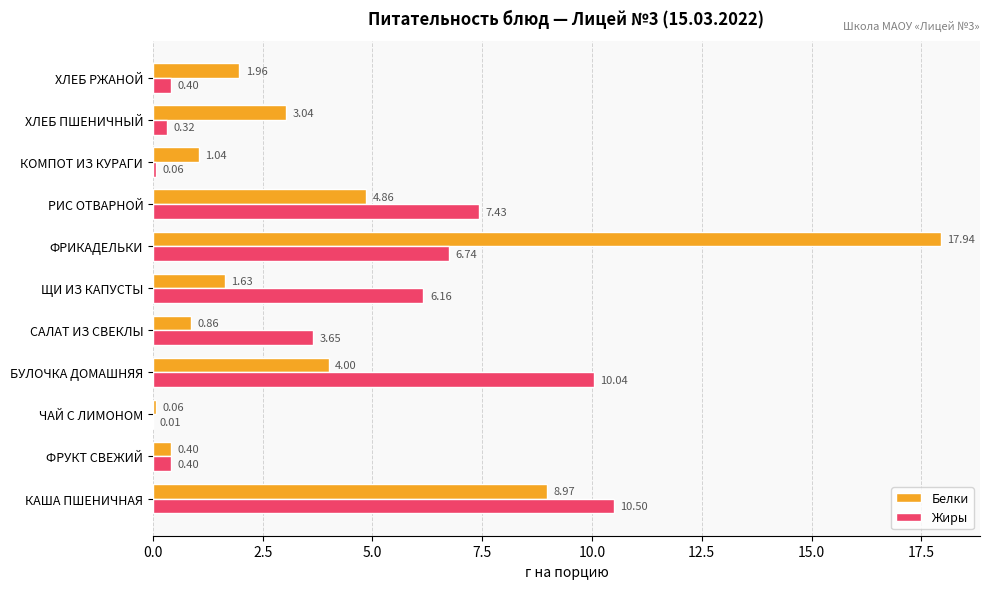

At which category is the sum across all series the highest?

ФРИКАДЕЛЬКИ